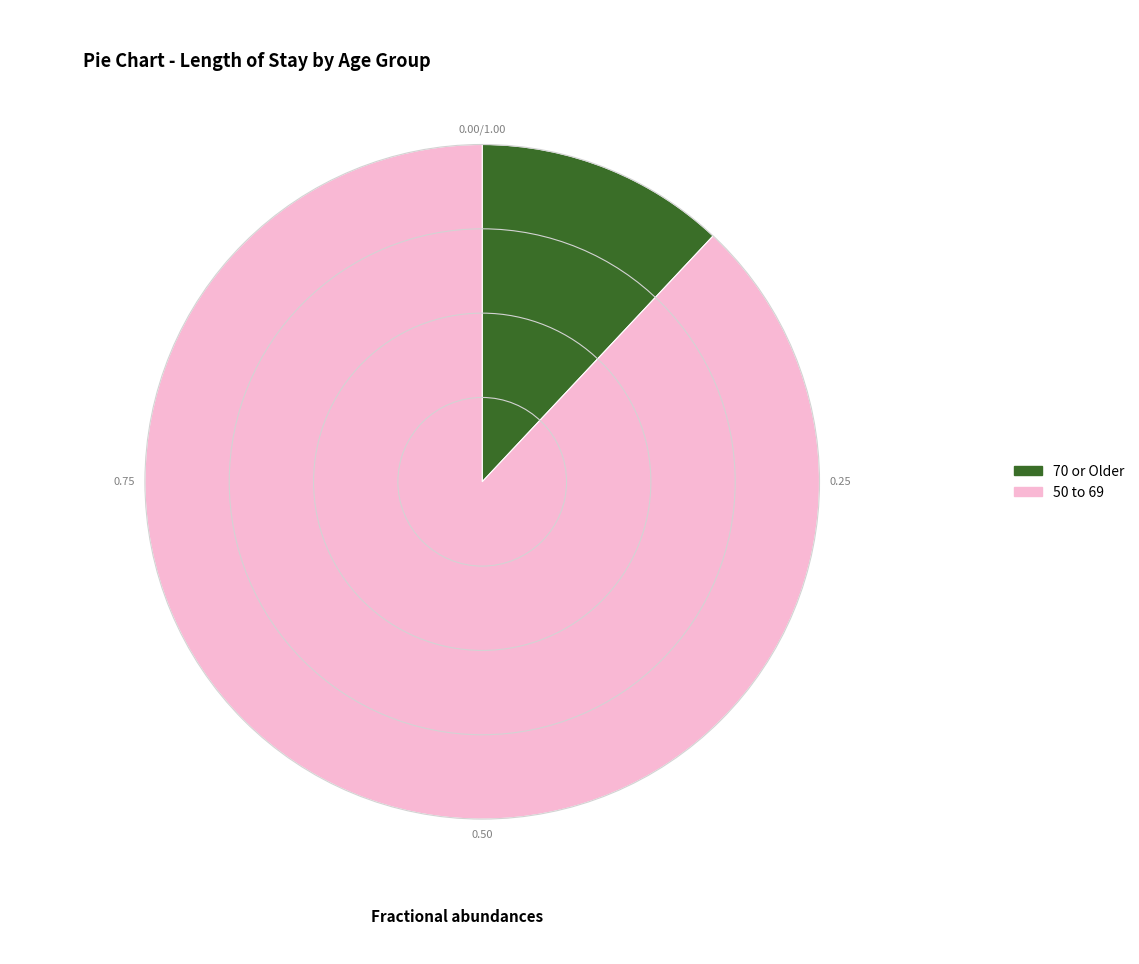

Which slice represents more than half of the pie?

50 to 69